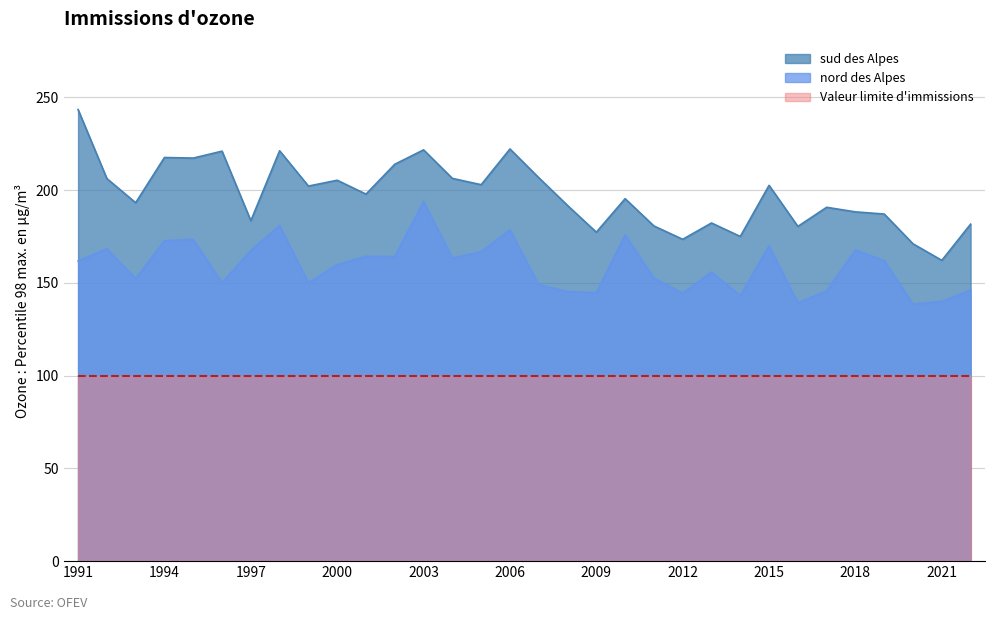

In sud des Alpes, how many points are higher than both neighbors (excluding endpoints)?

10